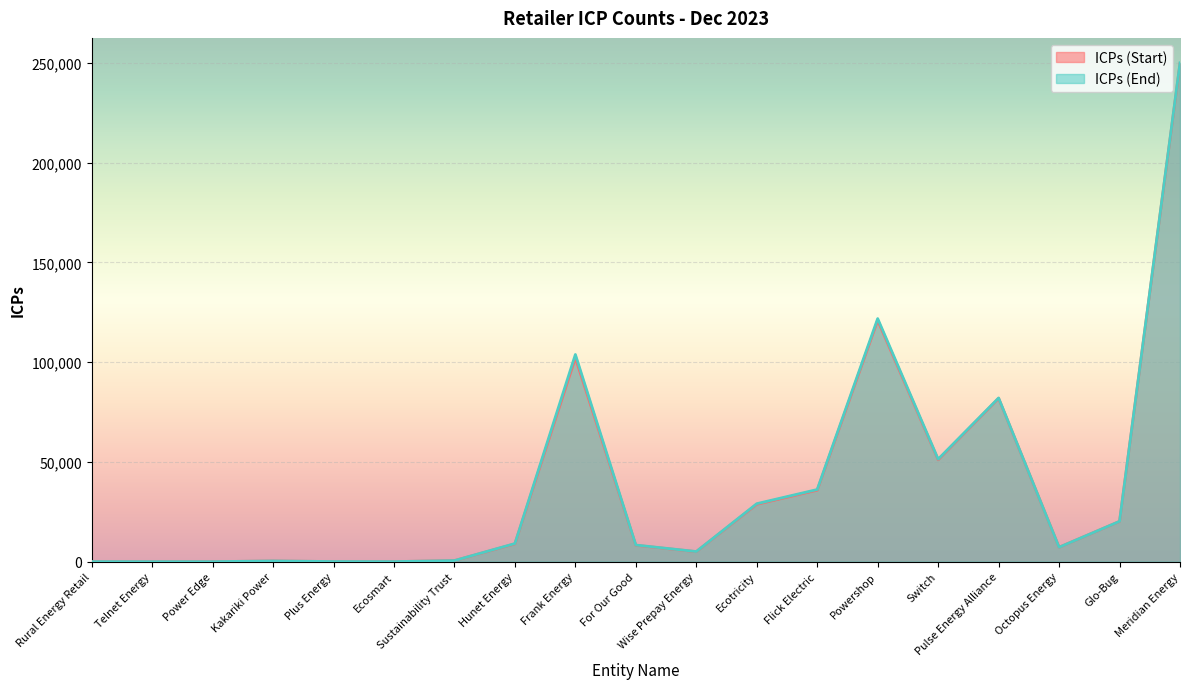

What are all the series names shown in the legend?

ICPs (Start), ICPs (End)